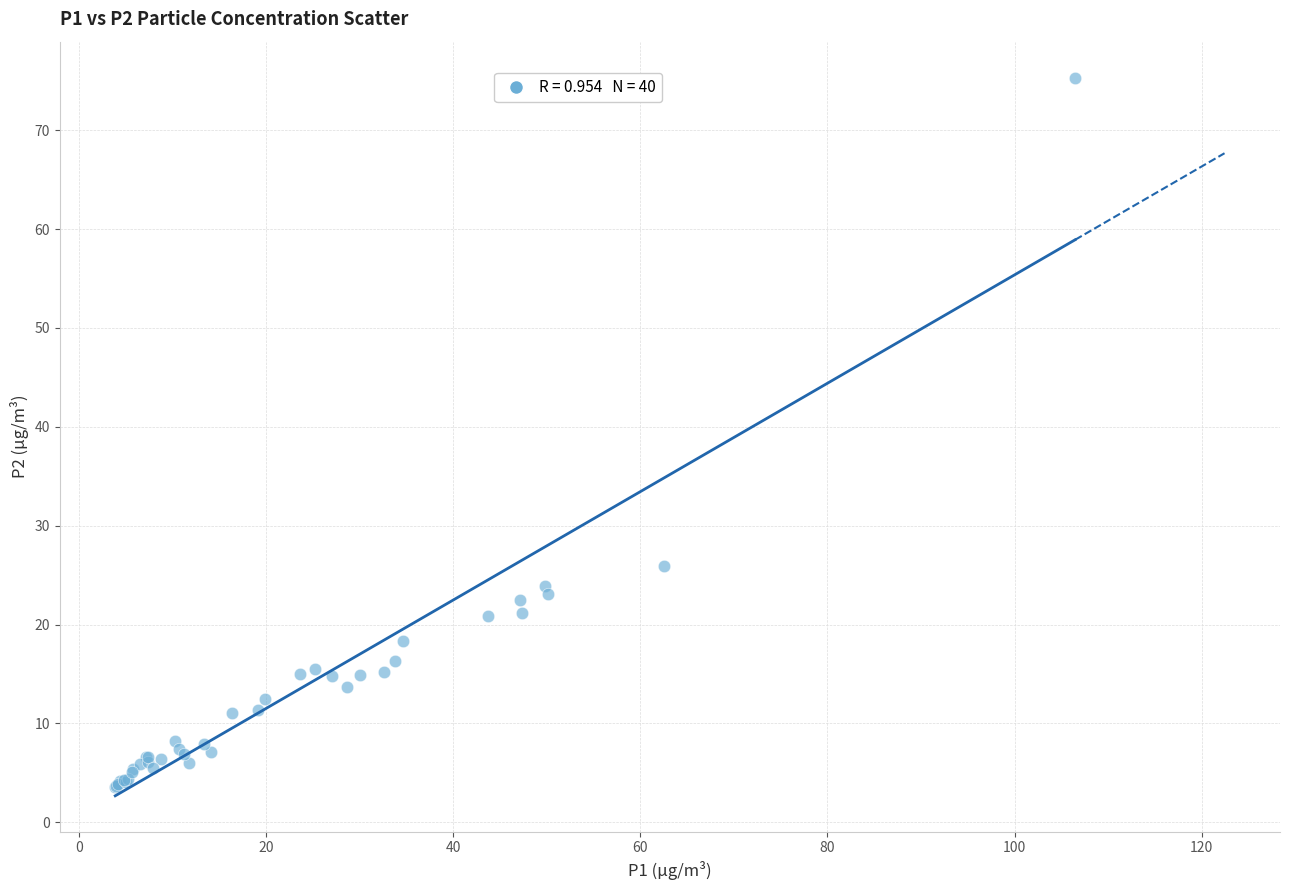

What Y value in the scatter plot is closest to 39?

25.9